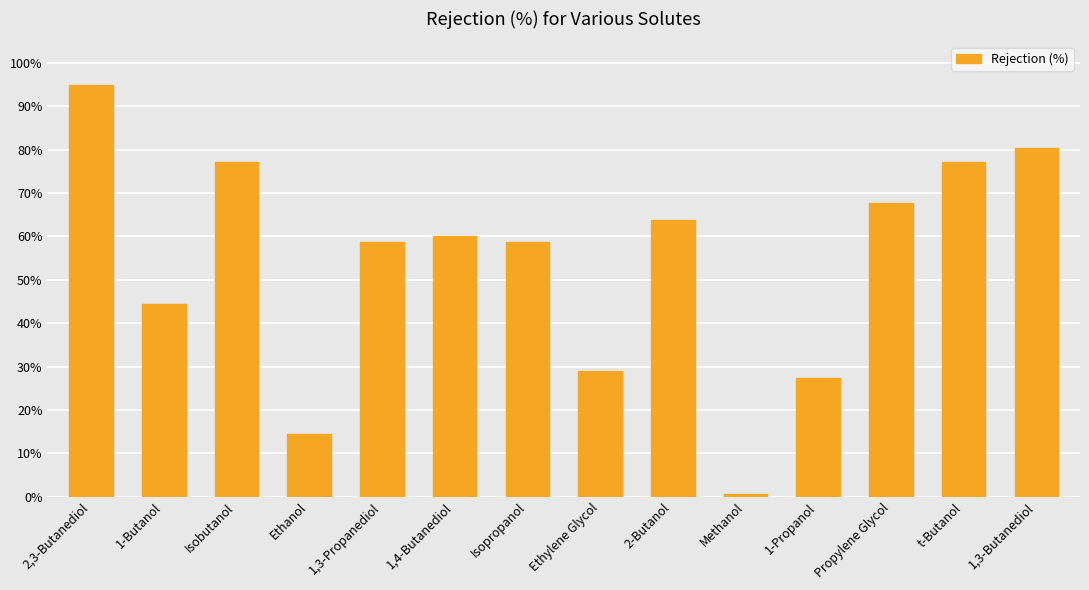

What is the label of the 14th bar from the right?

2,3-Butanediol